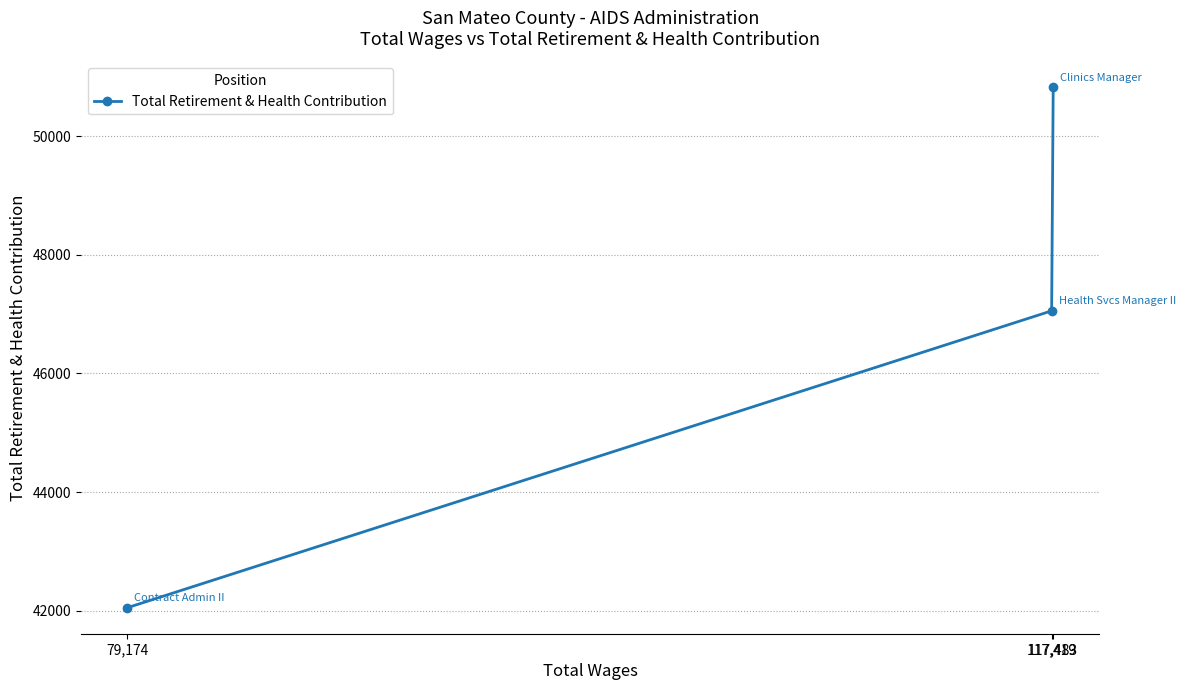

How many lines are shown in the chart?

1